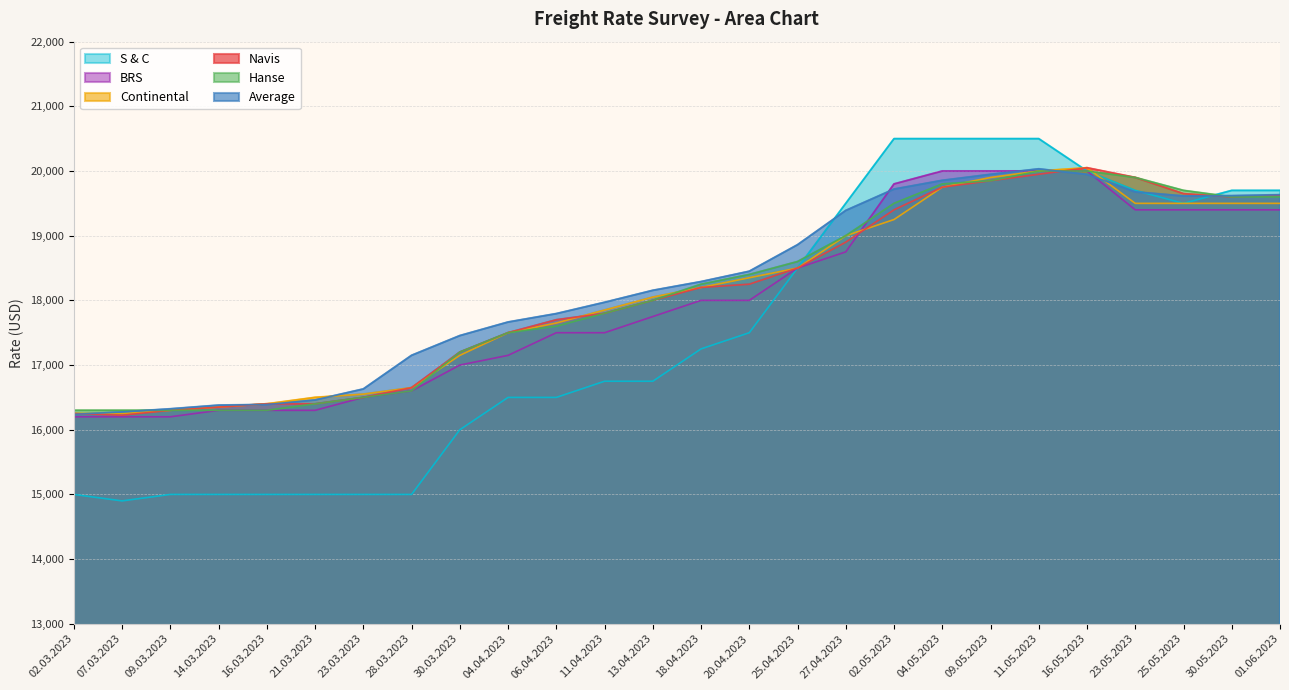

What is the maximum value for S & C?

20500